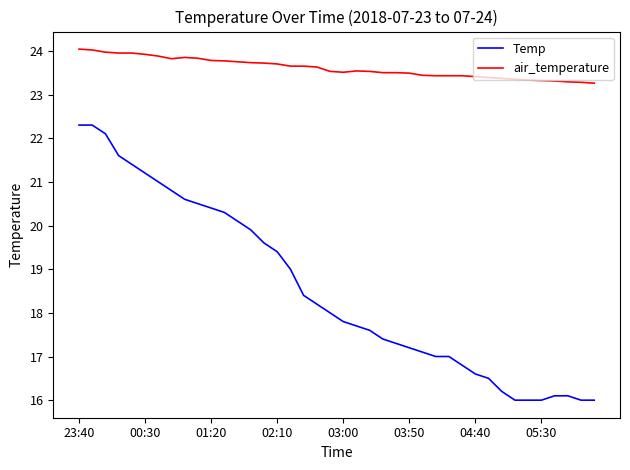

Which series has the largest total across all categories?

air_temperature